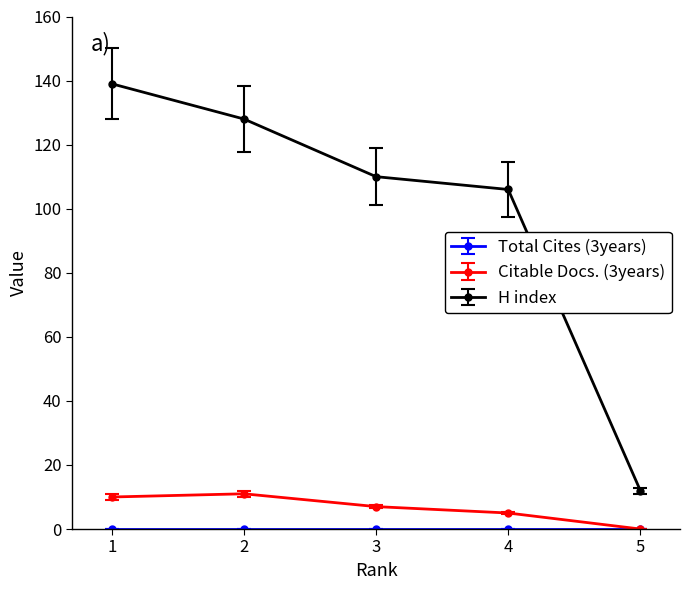

Is this an area chart (filled region under the line)?

No